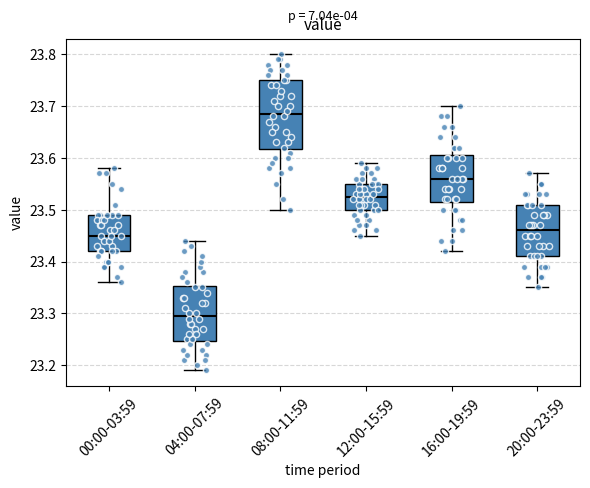

Which box has the lowest median line?

04:00-07:59